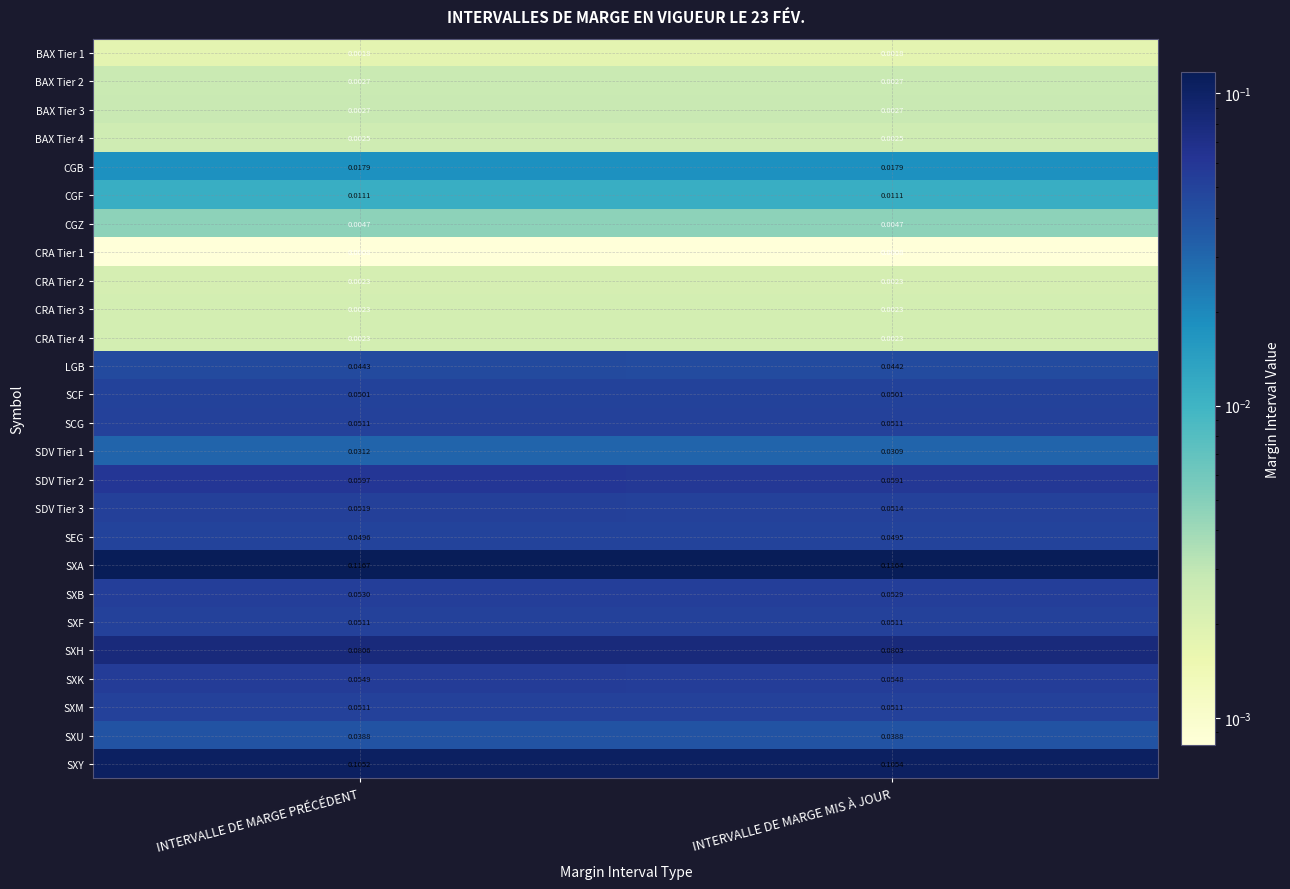

Where is SEG nearest to the value 0?

INTERVALLE DE MARGE MIS À JOUR